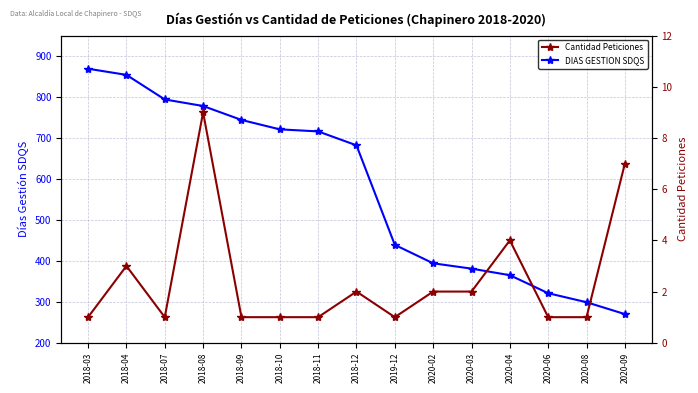

Does the chart have visible grid lines?

Yes